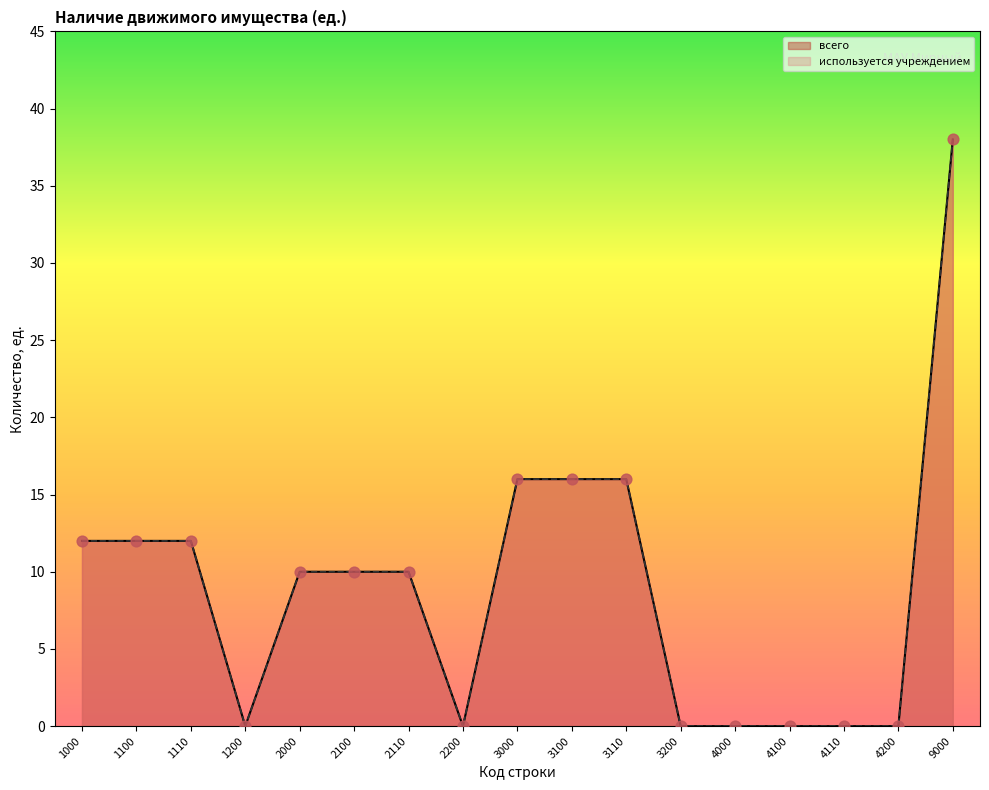

What is the total value across all series at 3100?

32